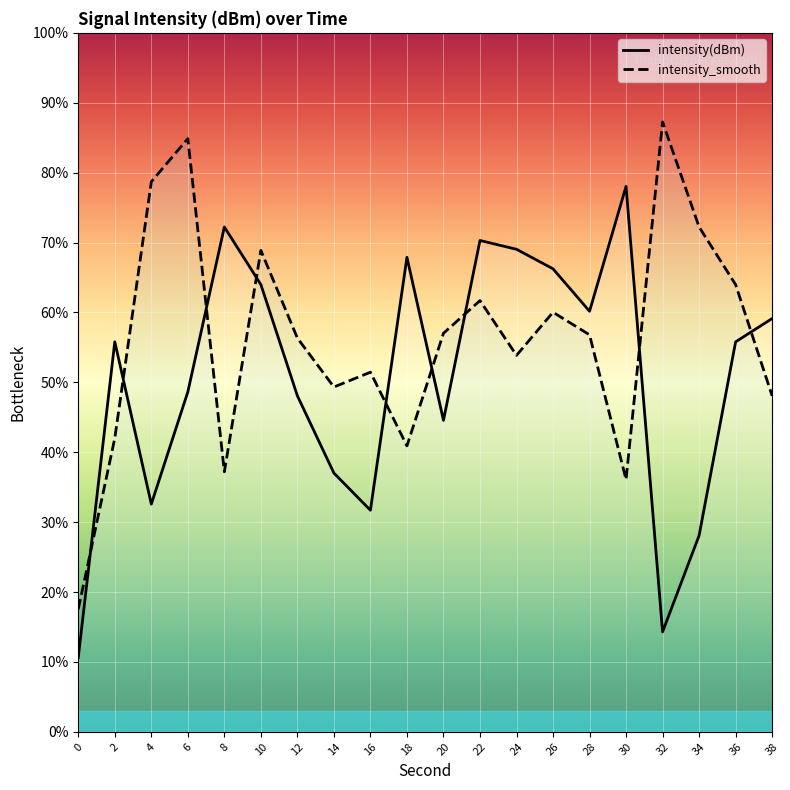

Between which two adjacent categories do intensity(dBm) and intensity_smooth first intersect?

0 and 2